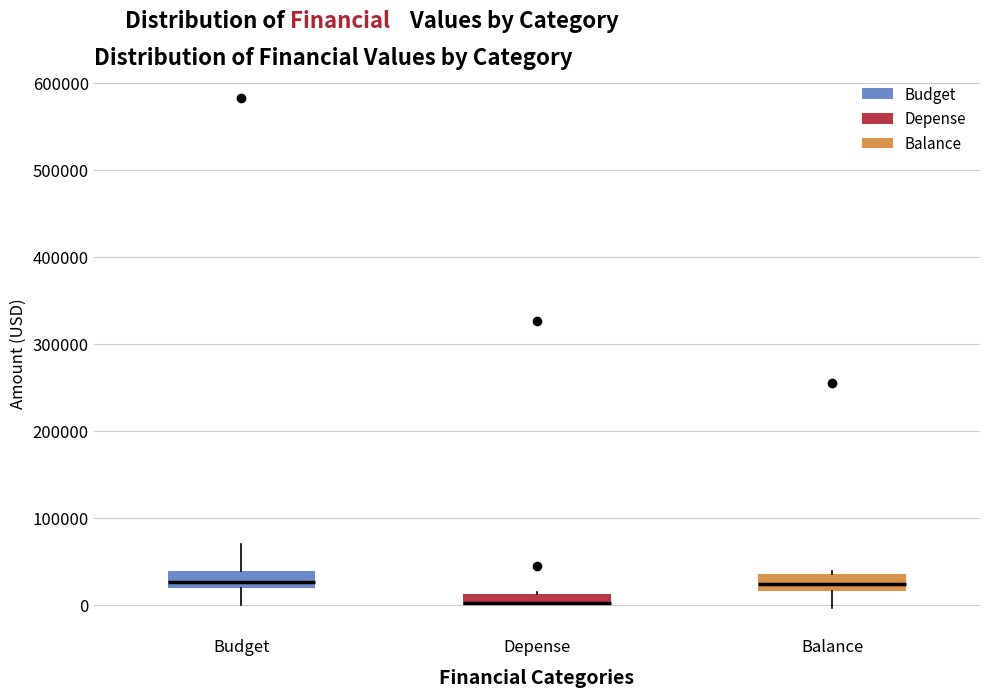

Where does the upper whisker of the box for Budget end on the y-axis? The values are not printed on the chart, so give them approximately, as read against the axis.

70000